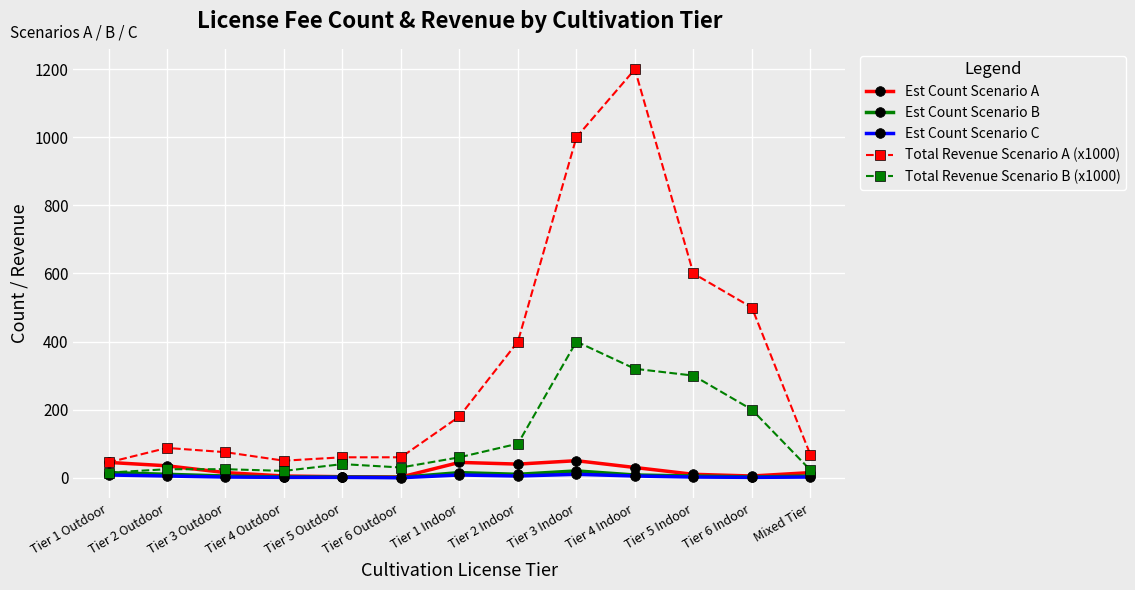

Which series has the largest range (max minus min)?

Total Revenue Scenario A (x1000)